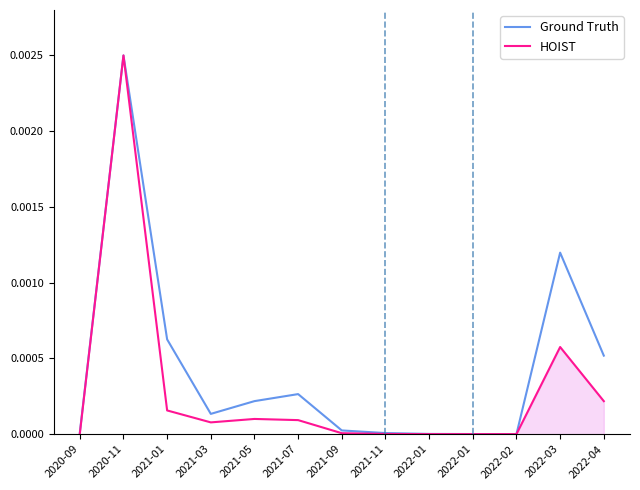

Which category has the lowest value across all series?

2022-02